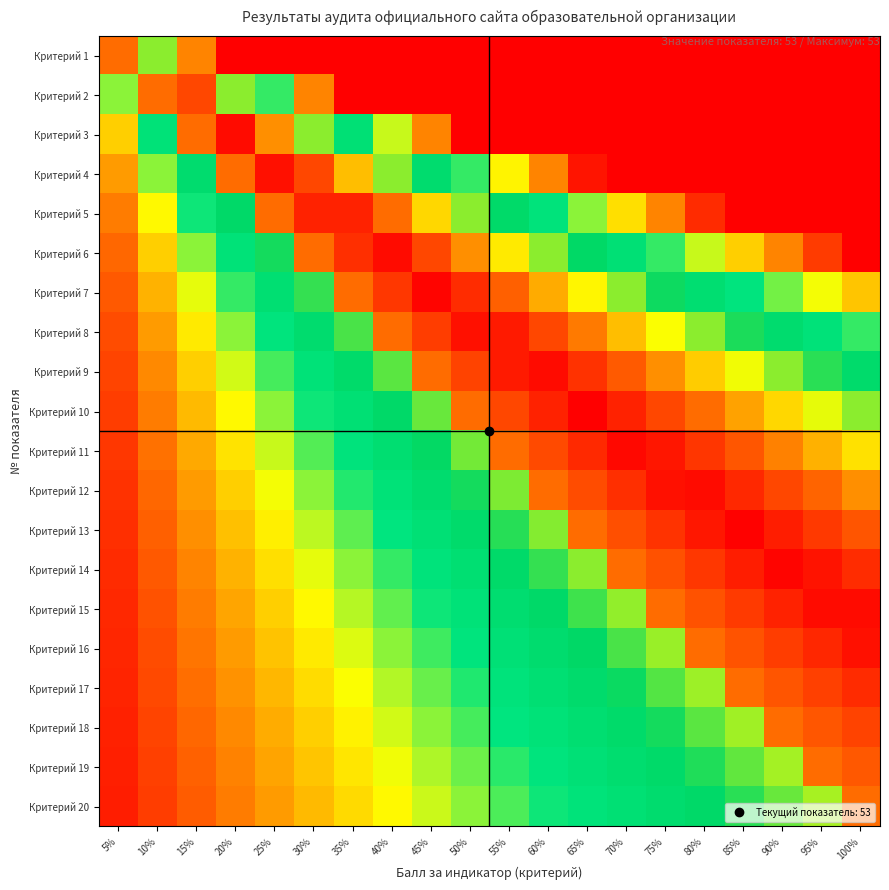

Reading left to right, what are all the values shown in this chart?

Критерий 1: 5%=0.8	10%=0.7	15%=0.2	20%=0.0	25%=0.0	30%=0.0	35%=0.0	40%=0.0	45%=0.0	50%=0.0	55%=0.0	60%=0.0	65%=0.0	70%=0.0	75%=0.0	80%=0.0	85%=0.0	90%=0.0	95%=0.0	100%=0.0
Критерий 2: 5%=0.3	10%=0.8	15%=0.9	20%=0.7	25%=0.4	30%=0.2	35%=0.0	40%=0.0	45%=0.0	50%=0.0	55%=0.0	60%=0.0	65%=0.0	70%=0.0	75%=0.0	80%=0.0	85%=0.0	90%=0.0	95%=0.0	100%=0.0
Критерий 3: 5%=0.2	10%=0.5	15%=0.8	20%=1.0	25%=0.8	30%=0.7	35%=0.5	40%=0.3	45%=0.2	50%=0.0	55%=0.0	60%=0.0	65%=0.0	70%=0.0	75%=0.0	80%=0.0	85%=0.0	90%=0.0	95%=0.0	100%=0.0
Критерий 4: 5%=0.2	10%=0.3	15%=0.5	20%=0.8	25%=1.0	30%=0.9	35%=0.8	40%=0.7	45%=0.5	50%=0.4	55%=0.3	60%=0.2	65%=0.0	70%=0.0	75%=0.0	80%=0.0	85%=0.0	90%=0.0	95%=0.0	100%=0.0
Критерий 5: 5%=0.1	10%=0.3	15%=0.4	20%=0.6	25%=0.8	30%=0.9	35%=1.0	40%=0.8	45%=0.8	50%=0.7	55%=0.5	60%=0.5	65%=0.3	70%=0.3	75%=0.2	80%=0.0	85%=0.0	90%=0.0	95%=0.0	100%=0.0
Критерий 6: 5%=0.1	10%=0.2	15%=0.3	20%=0.5	25%=0.6	30%=0.8	35%=0.9	40%=1.0	45%=0.9	50%=0.8	55%=0.7	60%=0.7	65%=0.6	70%=0.5	75%=0.4	80%=0.3	85%=0.2	90%=0.2	95%=0.1	100%=0.0
Критерий 7: 5%=0.1	10%=0.2	15%=0.3	20%=0.4	25%=0.5	30%=0.6	35%=0.8	40%=0.9	45%=1.0	50%=0.9	55%=0.9	60%=0.8	65%=0.7	70%=0.7	75%=0.6	80%=0.5	85%=0.4	90%=0.4	95%=0.3	100%=0.2
Критерий 8: 5%=0.1	10%=0.2	15%=0.3	20%=0.3	25%=0.4	30%=0.5	35%=0.6	40%=0.8	45%=0.9	50%=1.0	55%=1.0	60%=0.9	65%=0.8	70%=0.8	75%=0.7	80%=0.7	85%=0.6	90%=0.5	95%=0.5	100%=0.4
Критерий 9: 5%=0.1	10%=0.2	15%=0.2	20%=0.3	25%=0.4	30%=0.5	35%=0.5	40%=0.6	45%=0.8	50%=0.9	55%=1.0	60%=1.0	65%=0.9	70%=0.9	75%=0.8	80%=0.8	85%=0.7	90%=0.7	95%=0.6	100%=0.5
Критерий 10: 5%=0.1	10%=0.1	15%=0.2	20%=0.3	25%=0.3	30%=0.4	35%=0.5	40%=0.6	45%=0.6	50%=0.8	55%=0.9	60%=0.9	65%=1.0	70%=1.0	75%=0.9	80%=0.8	85%=0.8	90%=0.8	95%=0.7	100%=0.7
Критерий 11: 5%=0.1	10%=0.1	15%=0.2	20%=0.3	25%=0.3	30%=0.4	35%=0.4	40%=0.5	45%=0.6	50%=0.6	55%=0.8	60%=0.9	65%=0.9	70%=1.0	75%=1.0	80%=0.9	85%=0.9	90%=0.8	95%=0.8	100%=0.7
Критерий 12: 5%=0.1	10%=0.1	15%=0.2	20%=0.2	25%=0.3	30%=0.3	35%=0.4	40%=0.5	45%=0.5	50%=0.6	55%=0.6	60%=0.8	65%=0.9	70%=0.9	75%=1.0	80%=1.0	85%=0.9	90%=0.9	95%=0.9	100%=0.8
Критерий 13: 5%=0.1	10%=0.1	15%=0.2	20%=0.2	25%=0.3	30%=0.3	35%=0.4	40%=0.4	45%=0.5	50%=0.5	55%=0.6	60%=0.6	65%=0.8	70%=0.9	75%=0.9	80%=1.0	85%=1.0	90%=1.0	95%=0.9	100%=0.9
Критерий 14: 5%=0.0	10%=0.1	15%=0.1	20%=0.2	25%=0.2	30%=0.3	35%=0.3	40%=0.4	45%=0.5	50%=0.5	55%=0.6	60%=0.6	65%=0.7	70%=0.8	75%=0.9	80%=0.9	85%=1.0	90%=1.0	95%=1.0	100%=0.9
Критерий 15: 5%=0.0	10%=0.1	15%=0.1	20%=0.2	25%=0.2	30%=0.3	35%=0.3	40%=0.4	45%=0.4	50%=0.5	55%=0.5	60%=0.6	65%=0.6	70%=0.7	75%=0.8	80%=0.9	85%=0.9	90%=0.9	95%=1.0	100%=1.0
Критерий 16: 5%=0.0	10%=0.1	15%=0.1	20%=0.2	25%=0.2	30%=0.3	35%=0.3	40%=0.3	45%=0.4	50%=0.4	55%=0.5	60%=0.5	65%=0.6	70%=0.6	75%=0.7	80%=0.8	85%=0.9	90%=0.9	95%=0.9	100%=1.0
Критерий 17: 5%=0.0	10%=0.1	15%=0.1	20%=0.2	25%=0.2	30%=0.2	35%=0.3	40%=0.3	45%=0.4	50%=0.4	55%=0.5	60%=0.5	65%=0.5	70%=0.6	75%=0.6	80%=0.7	85%=0.8	90%=0.9	95%=0.9	100%=0.9
Критерий 18: 5%=0.0	10%=0.1	15%=0.1	20%=0.2	25%=0.2	30%=0.2	35%=0.3	40%=0.3	45%=0.3	50%=0.4	55%=0.4	60%=0.5	65%=0.5	70%=0.5	75%=0.6	80%=0.6	85%=0.7	90%=0.8	95%=0.9	100%=0.9
Критерий 19: 5%=0.0	10%=0.1	15%=0.1	20%=0.1	25%=0.2	30%=0.2	35%=0.3	40%=0.3	45%=0.3	50%=0.4	55%=0.4	60%=0.4	65%=0.5	70%=0.5	75%=0.6	80%=0.6	85%=0.6	90%=0.7	95%=0.8	100%=0.9
Критерий 20: 5%=0.0	10%=0.1	15%=0.1	20%=0.1	25%=0.2	30%=0.2	35%=0.2	40%=0.3	45%=0.3	50%=0.3	55%=0.4	60%=0.4	65%=0.5	70%=0.5	75%=0.5	80%=0.6	85%=0.6	90%=0.6	95%=0.7	100%=0.8